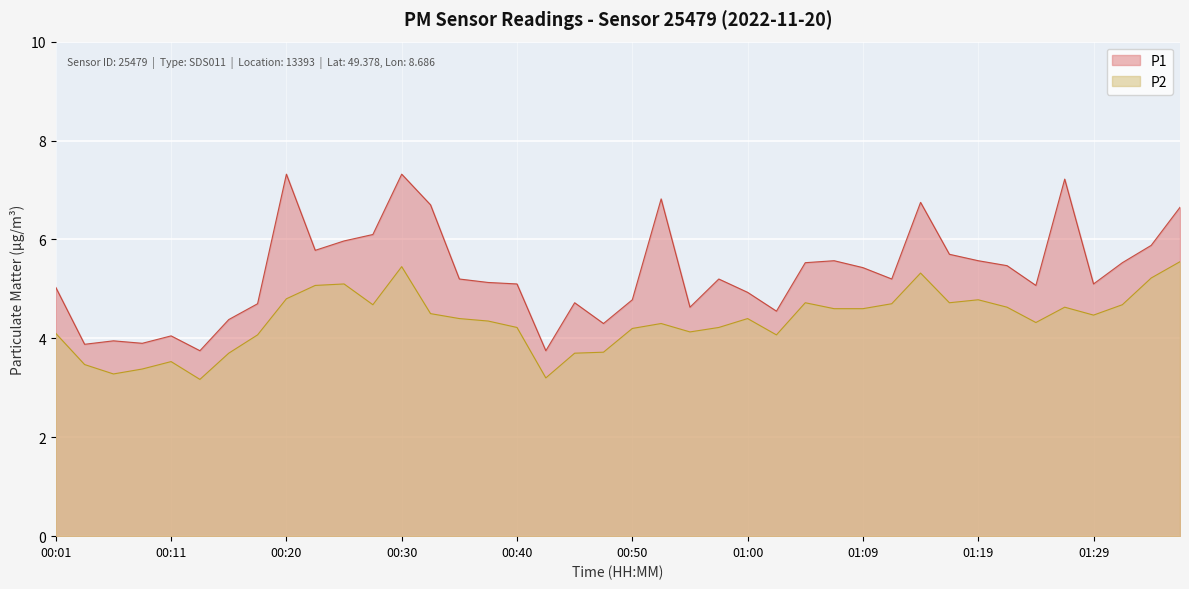

What is the difference between the maximum and minimum values in the P2 series?

2.4